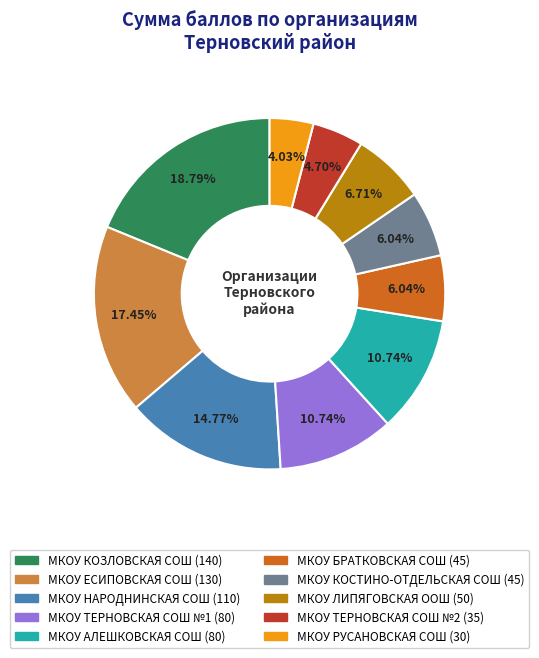

To the nearest percent, what is the difference between the largest and smallest slice percentages?

15%